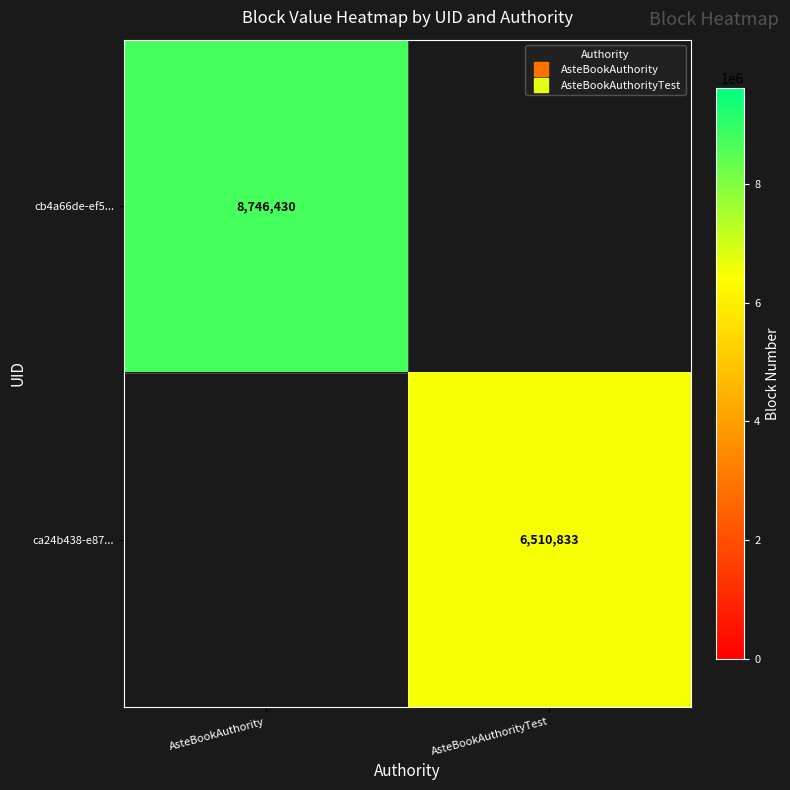

What is the maximum value shown in the chart?

8746430.0